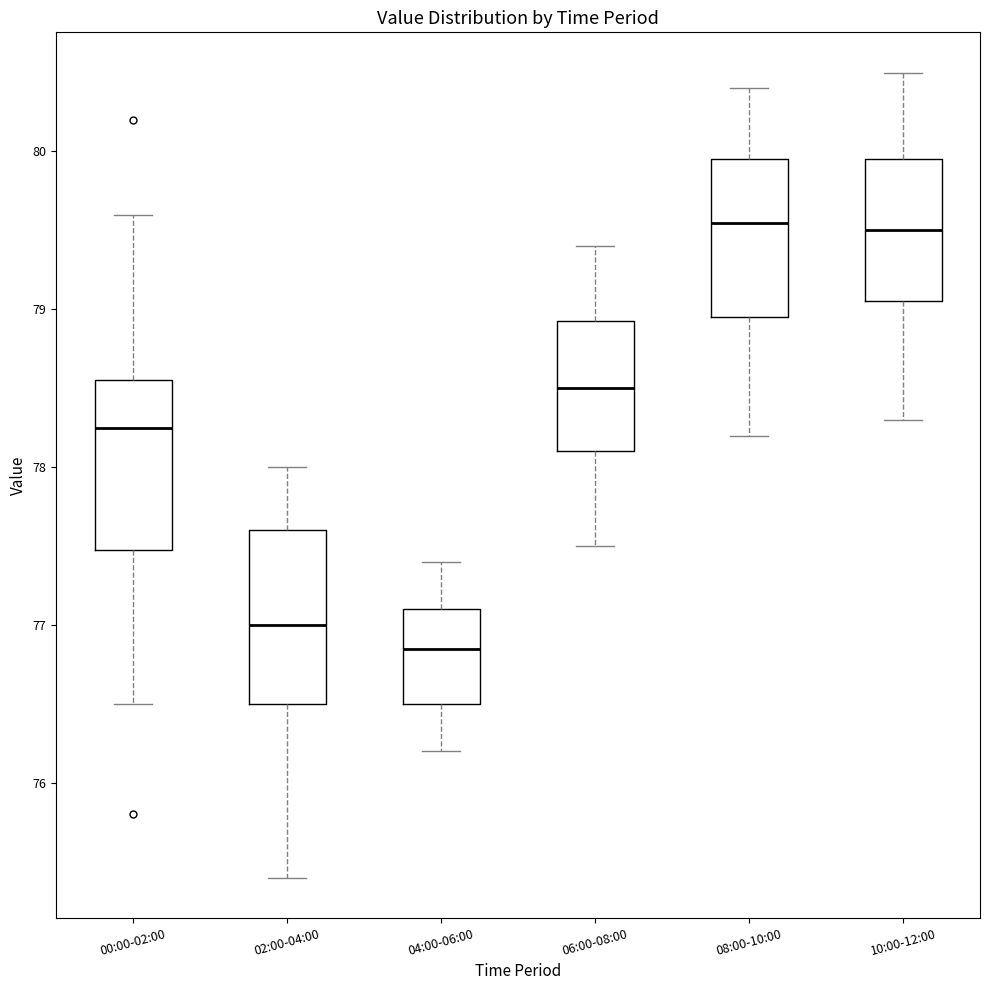

Reading left to right, transcribe this box plot: for each box, give where its median line is, the range the box spans, and where its two whiskers end, as read against the y-axis. The values are not printed on the chart, so give them approximately, as read against the axis.

00:00-02:00: median 78.3, box 77.5 to 78.6, whiskers 76.5 to 79.6
02:00-04:00: median 77.0, box 76.5 to 77.6, whiskers 75.4 to 78.0
04:00-06:00: median 76.9, box 76.5 to 77.1, whiskers 76.2 to 77.4
06:00-08:00: median 78.5, box 78.1 to 78.9, whiskers 77.5 to 79.4
08:00-10:00: median 79.6, box 79.0 to 80.0, whiskers 78.2 to 80.4
10:00-12:00: median 79.5, box 79.1 to 80.0, whiskers 78.3 to 80.5